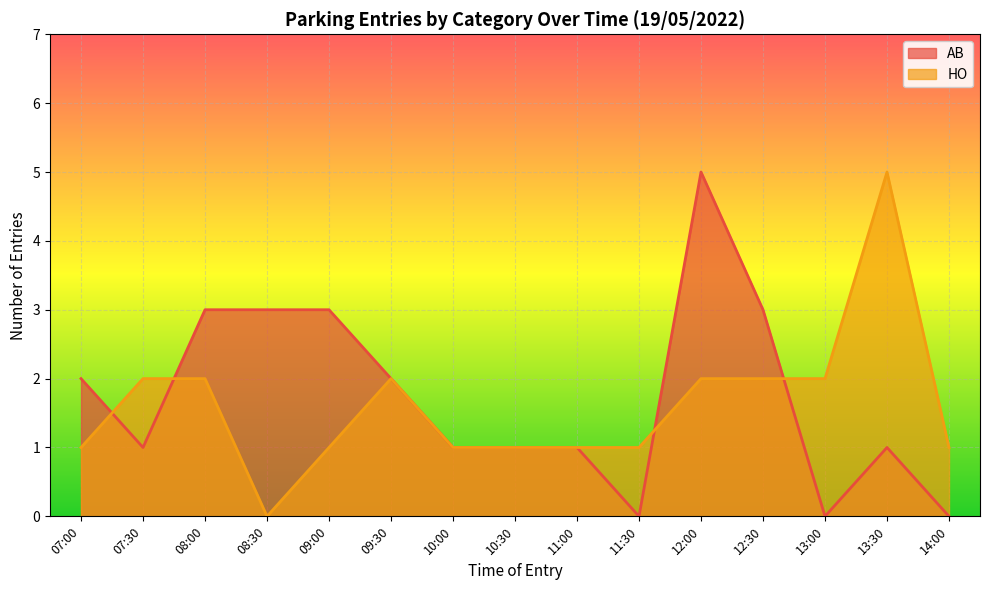

Count the number of data series in this chart.

2